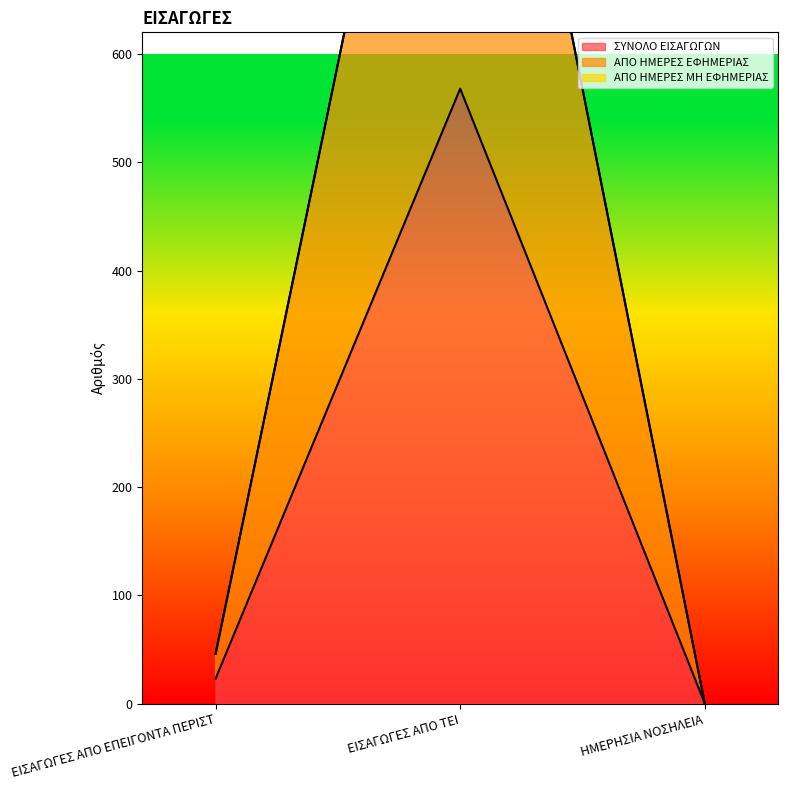

What is the difference between the second highest and minimum values in the ΑΠΟ ΗΜΕΡΕΣ ΕΦΗΜΕΡΙΑΣ series?

46